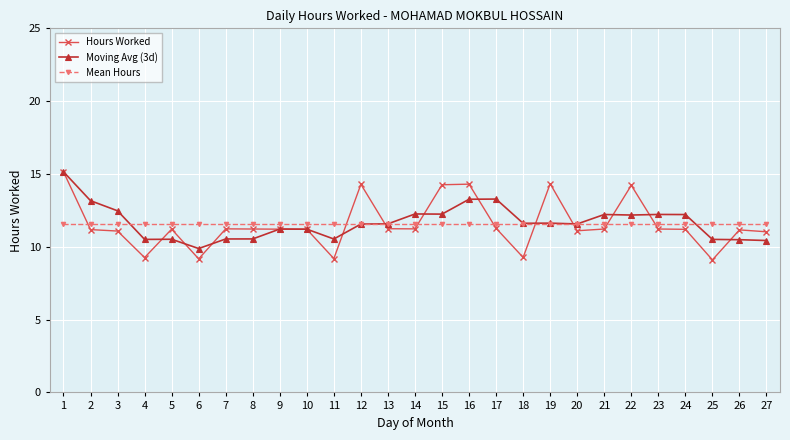

Rank the series at 11 from highest to lowest value.

Mean Hours, Moving Avg (3d), Hours Worked